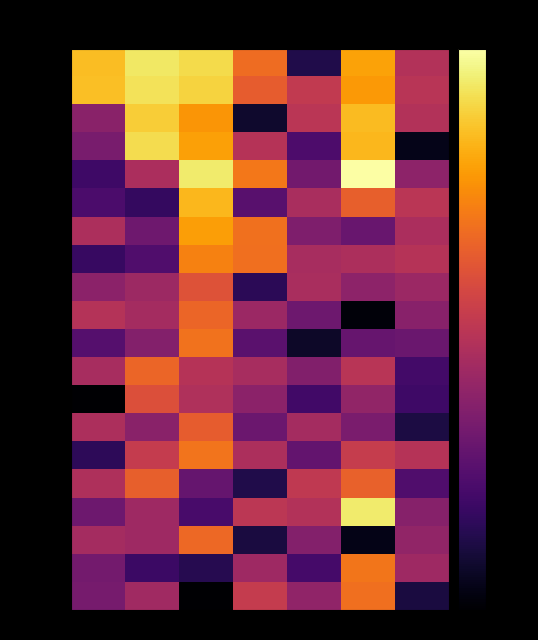

At which category is the sum across all series the highest?

1772